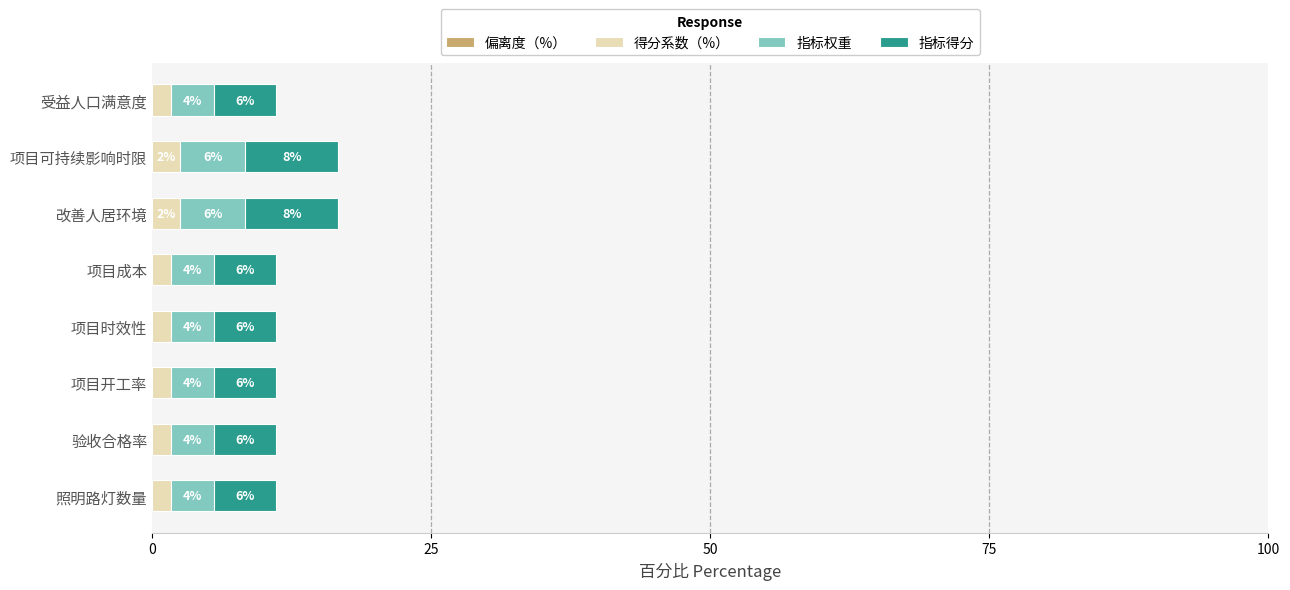

What position from the left is 25?

2